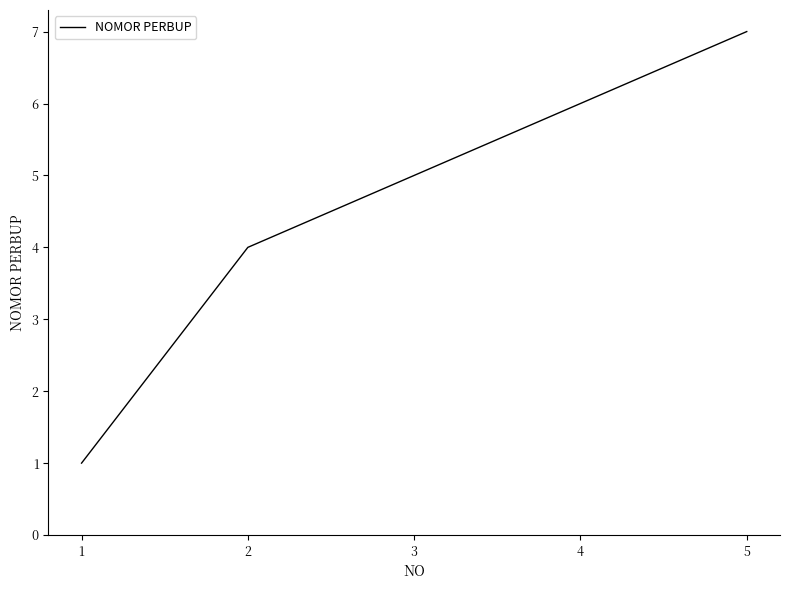

Between 2 and 3, which is larger?

3